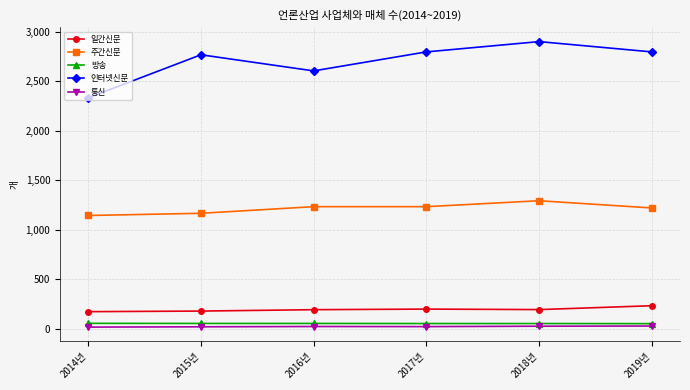

What is the sum of all 방송 values?

309